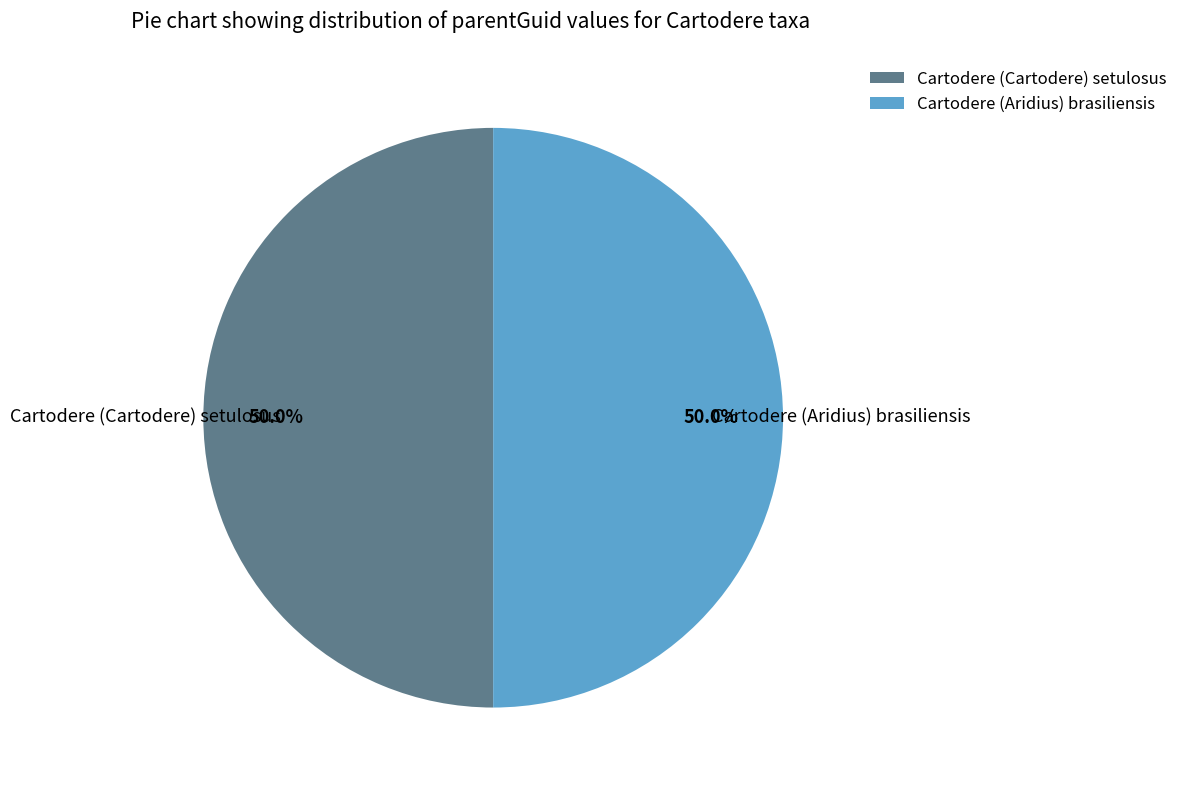

How many segments does this pie chart have?

2